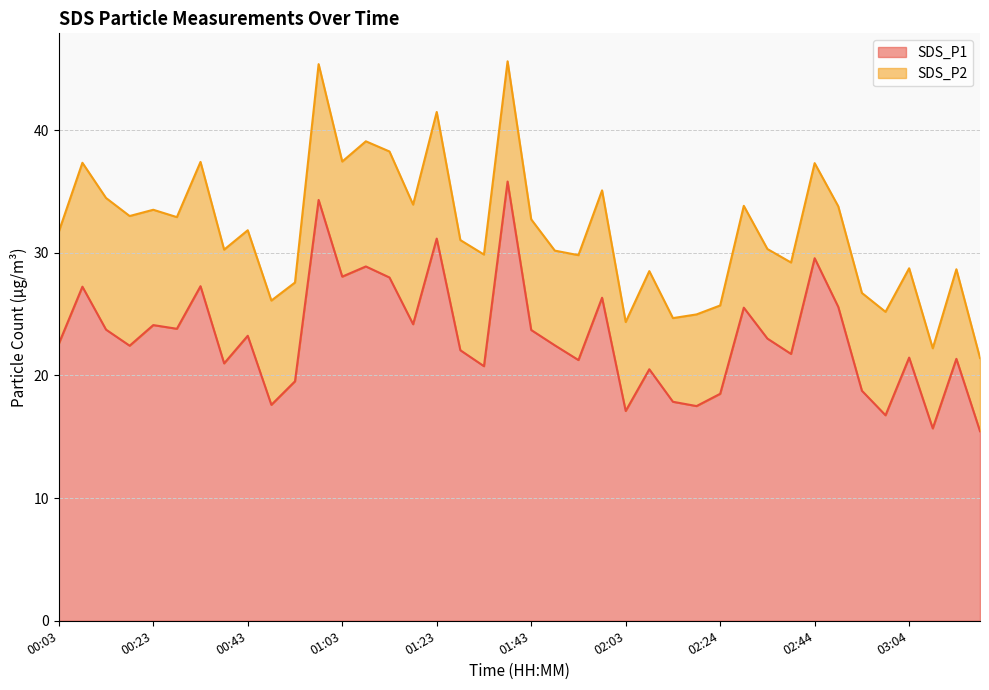

What is the change in value from 01:28 to 02:34?

+0.9